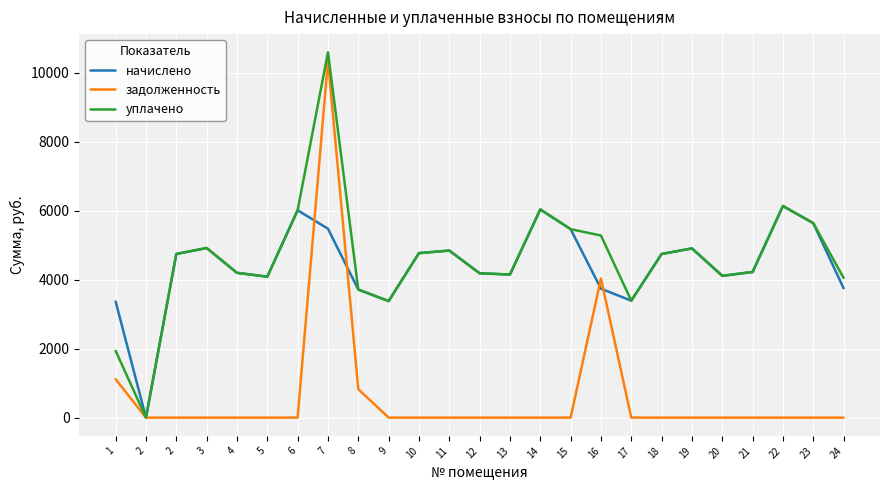

Does the chart have visible grid lines?

Yes